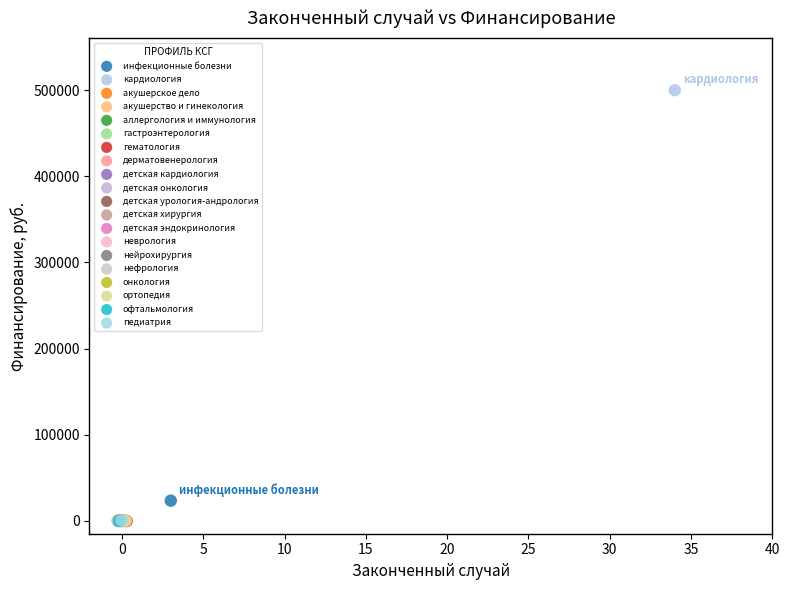

What are all the series names shown in the legend?

инфекционные болезни, кардиология, акушерское дело, акушерство и гинекология, аллергология и иммунология, гастроэнтерология, гематология, дерматовенерология, детская кардиология, детская онкология, детская урология-андрология, детская хирургия, детская эндокринология, неврология, нейрохирургия, нефрология, онкология, ортопедия, офтальмология, педиатрия